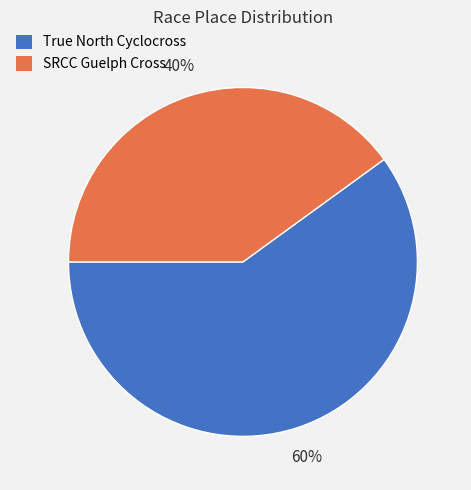

How many slices are in this pie chart?

2